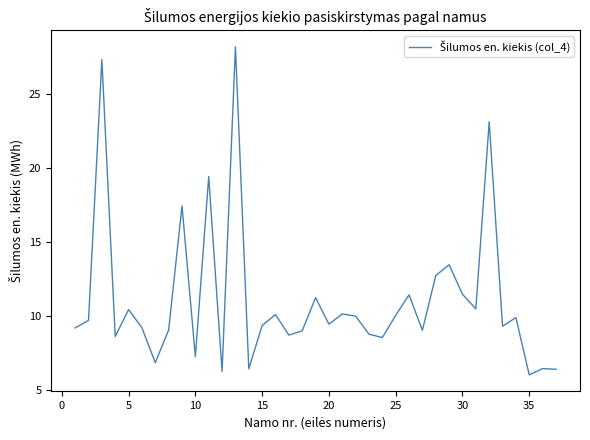

What is the difference between the maximum and minimum values?

22.2